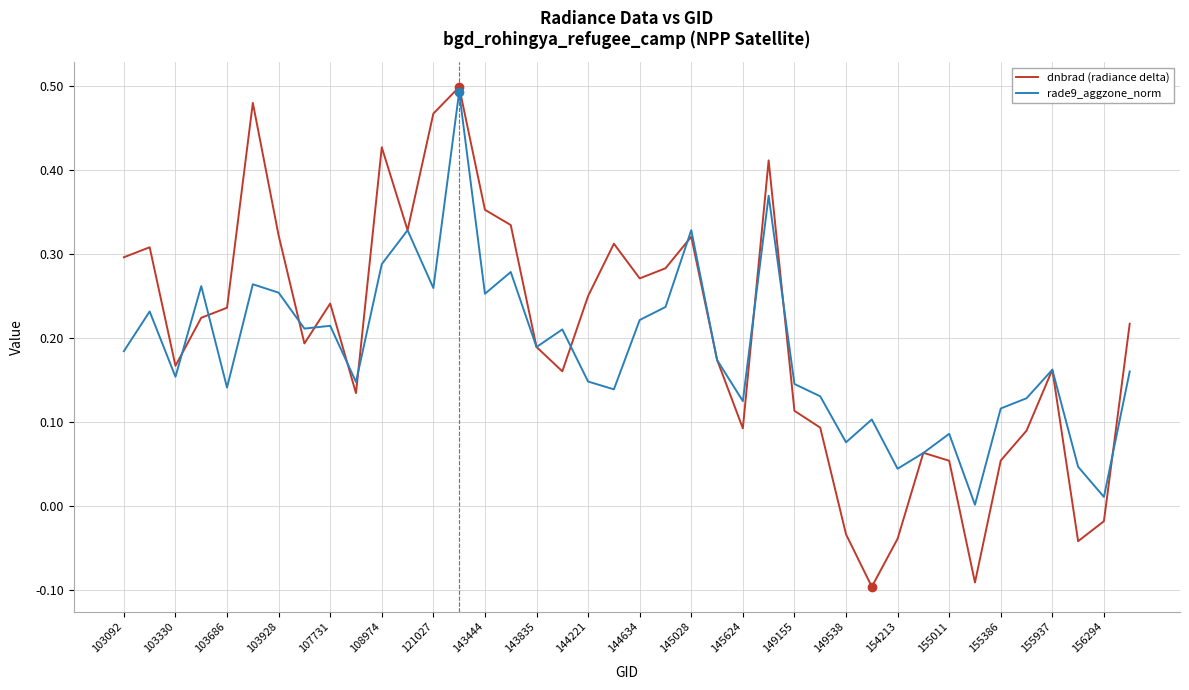

What are all the series names shown in the legend?

dnbrad (radiance delta), rade9_aggzone_norm